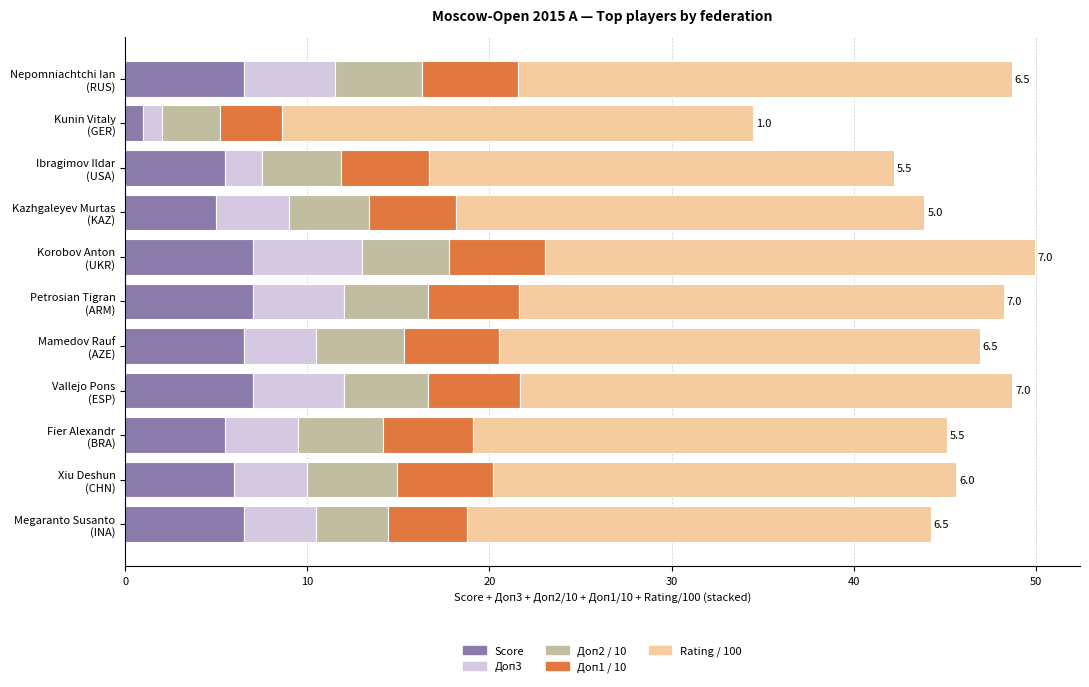

What is the maximum value for Score?

7.0